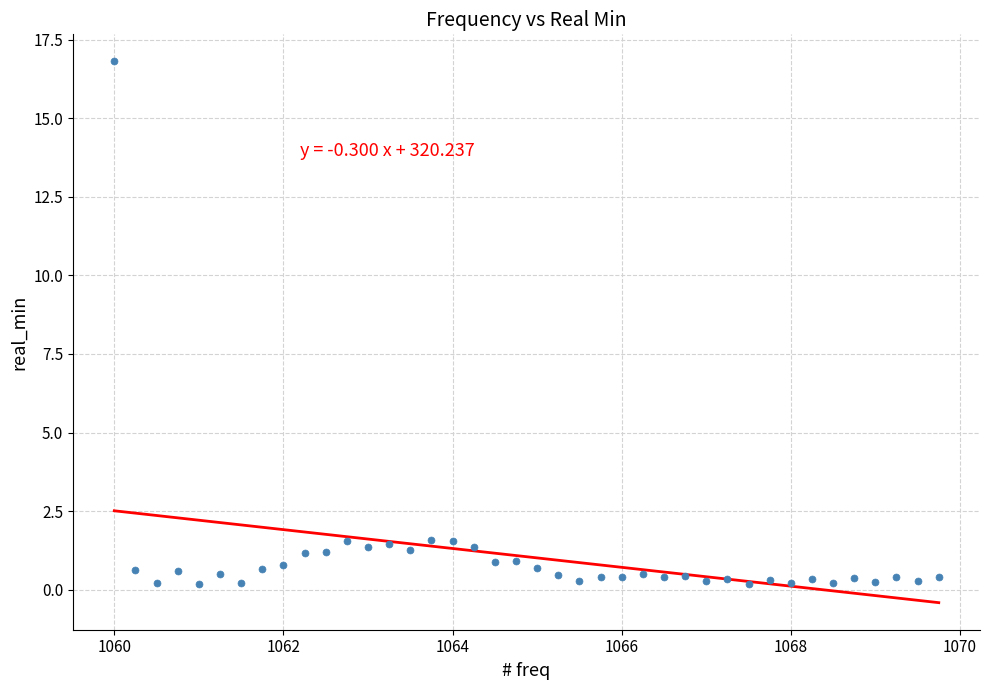

What is the range of Y values (max minus min)?

16.6